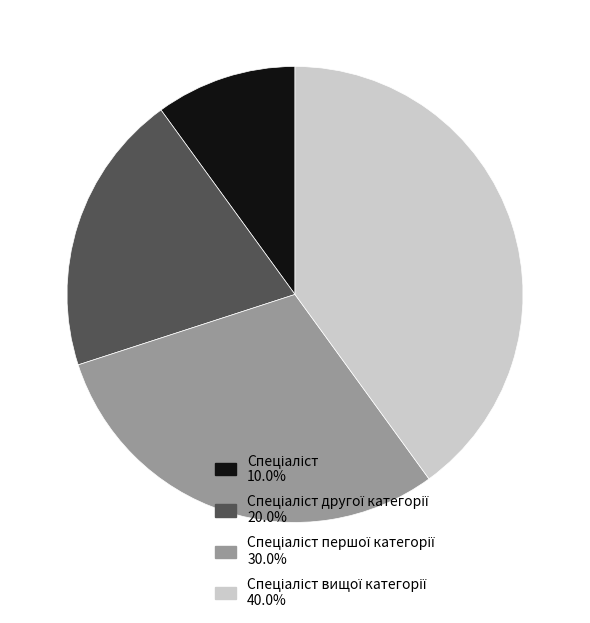

Is there a majority slice in this chart?

No